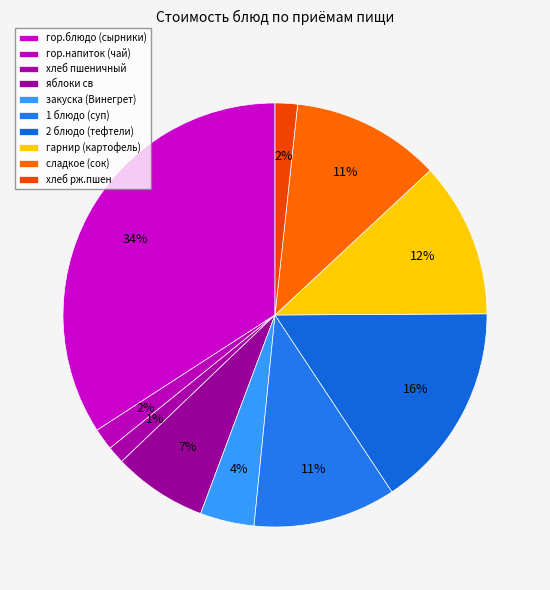

Count the number of slices in the pie.

10